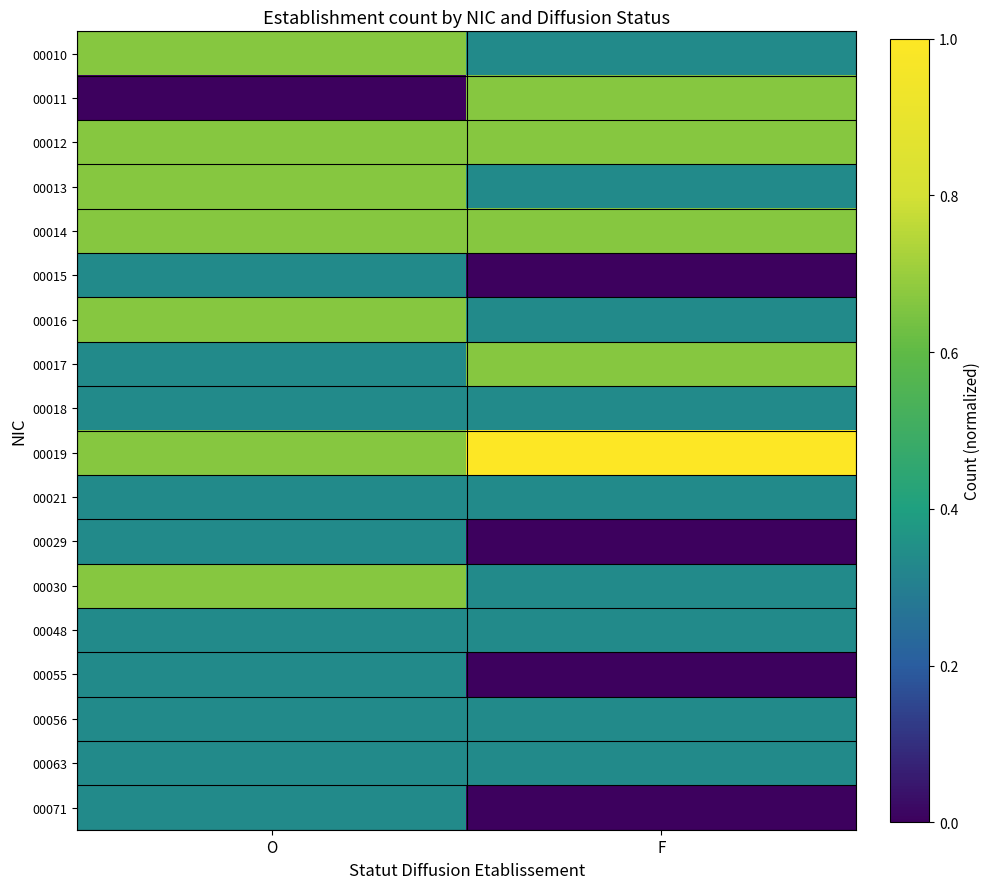

Reading left to right, what are all the values shown in this chart?

00010: O=0.7	F=0.3
00011: O=0.0	F=0.7
00012: O=0.7	F=0.7
00013: O=0.7	F=0.3
00014: O=0.7	F=0.7
00015: O=0.3	F=0.0
00016: O=0.7	F=0.3
00017: O=0.3	F=0.7
00018: O=0.3	F=0.3
00019: O=0.7	F=1.0
00021: O=0.3	F=0.3
00029: O=0.3	F=0.0
00030: O=0.7	F=0.3
00048: O=0.3	F=0.3
00055: O=0.3	F=0.0
00056: O=0.3	F=0.3
00063: O=0.3	F=0.3
00071: O=0.3	F=0.0